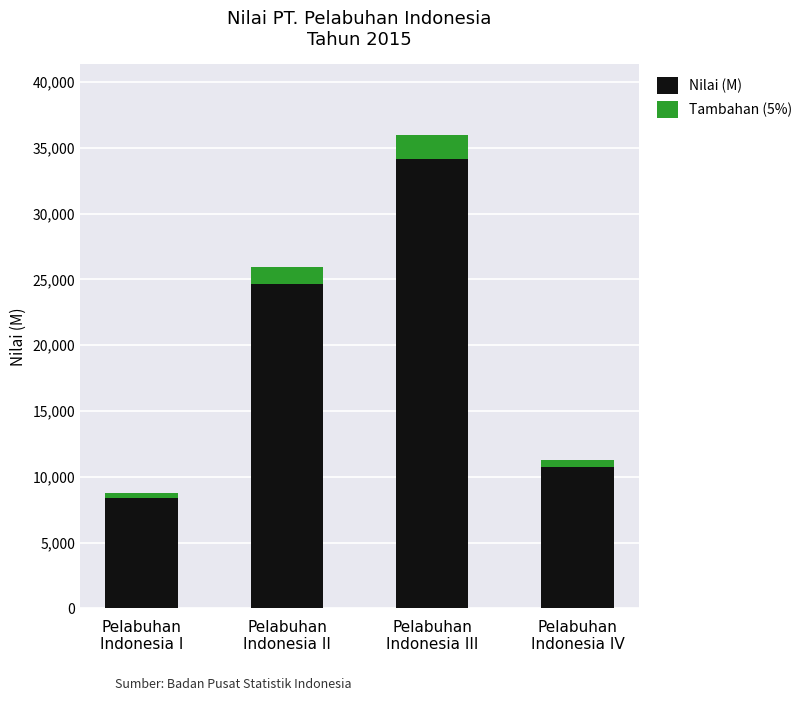

List the series in order of their overall mean, lowest first.

Tambahan (5%), Nilai (M)